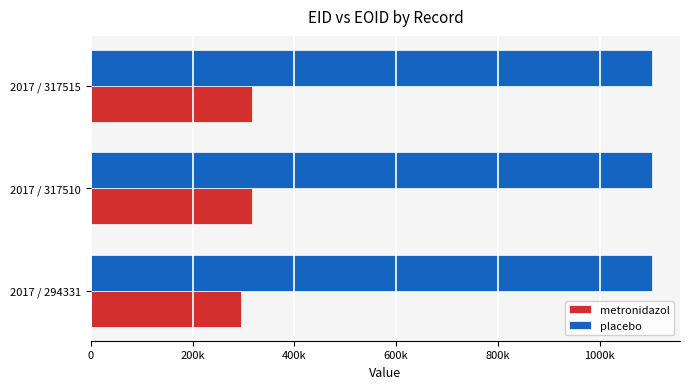

Reading left to right, extract all data points from this chart.

metronidazol: 294331	317510	317515
placebo: 1102770	1102768	1102769